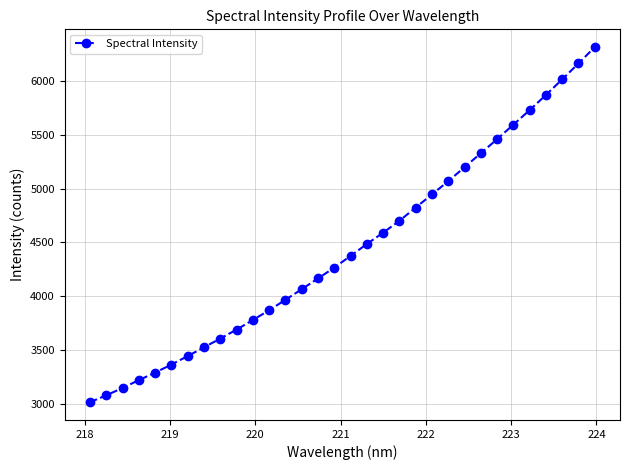

True or false: the data has more than 0 interior local peaks.

False